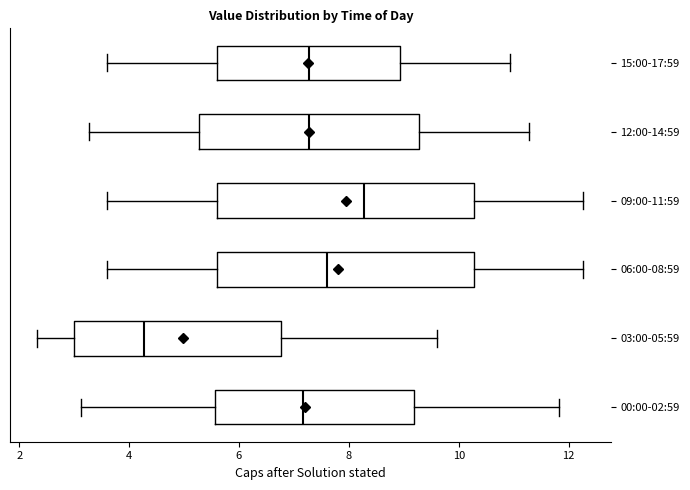

Where does the right whisker of the box for 06:00-08:59 end on the x-axis? The values are not printed on the chart, so give them approximately, as read against the axis.

12.2